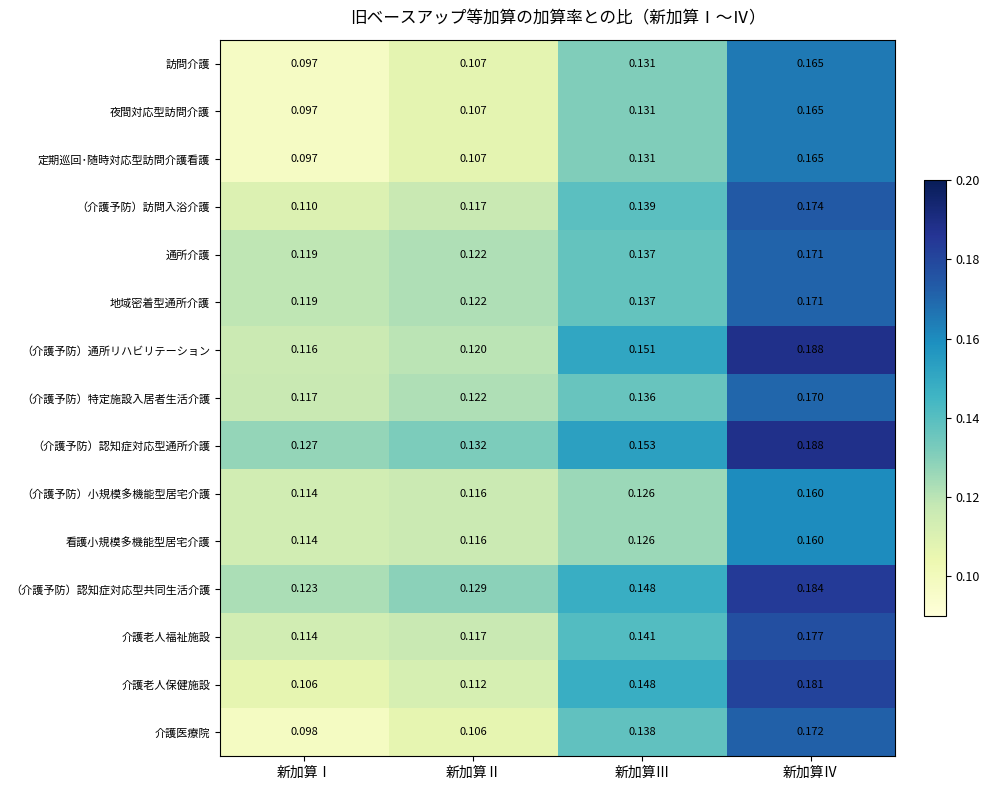

Where is 介護医療院 nearest to the value 0?

新加算Ⅰ